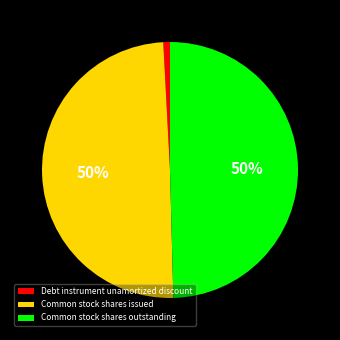

How many segments does this pie chart have?

3